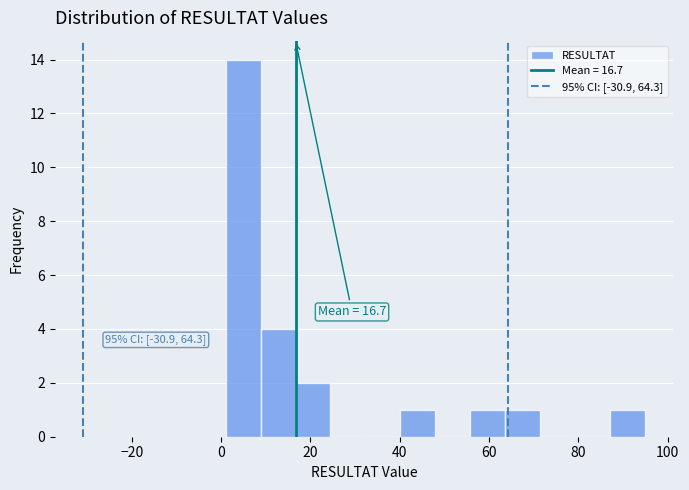

Read against the x-axis, roughly where is the centre of the tallest bar?

4